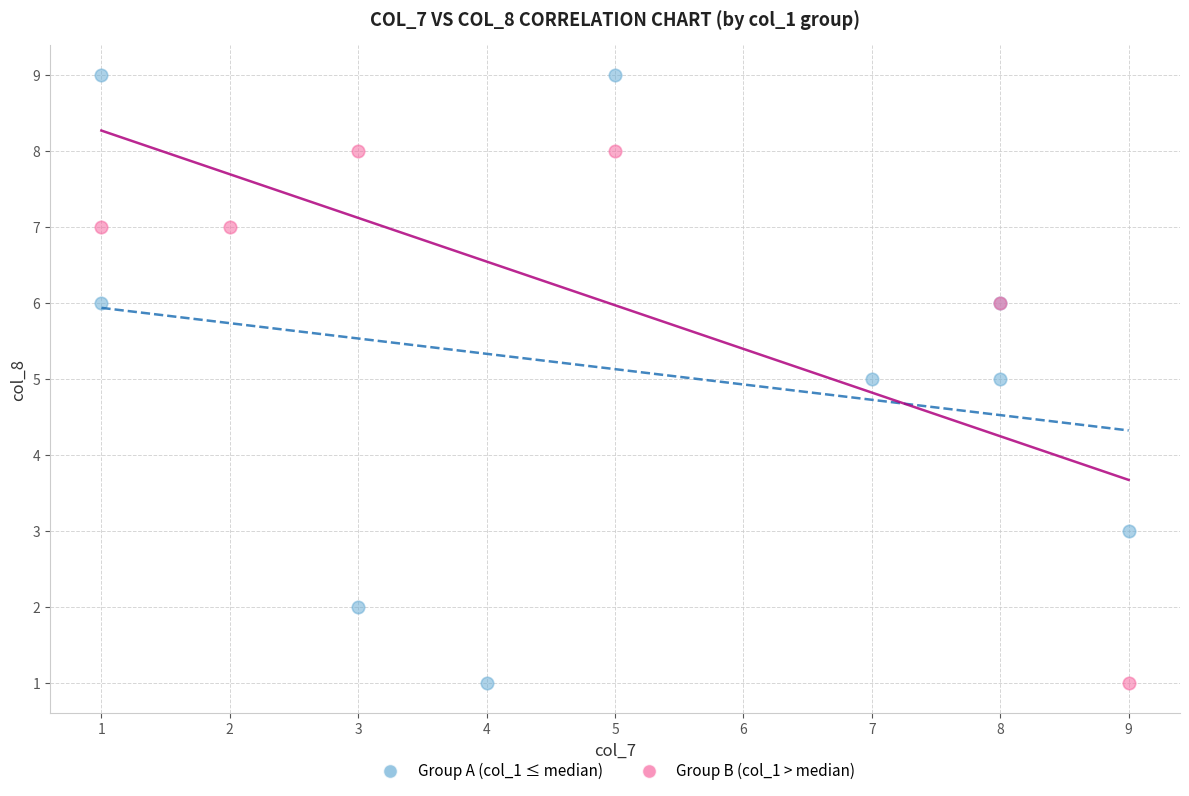

Which series contains the highest Y value?

Group A (col_1 ≤ median)